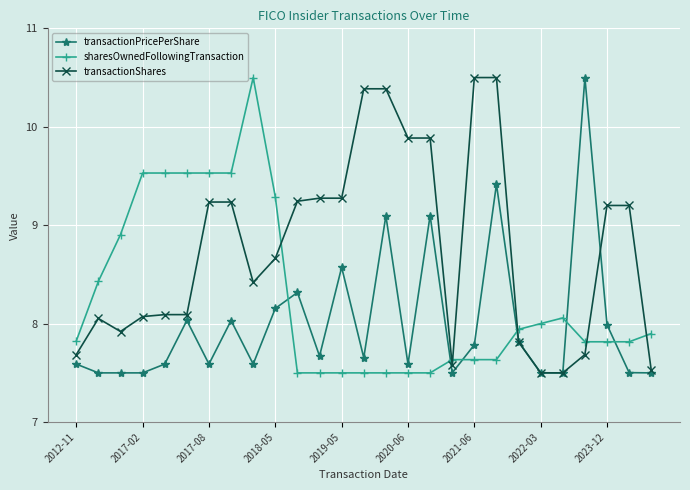

How many times do sharesOwnedFollowingTransaction and transactionPricePerShare cross each other?

6